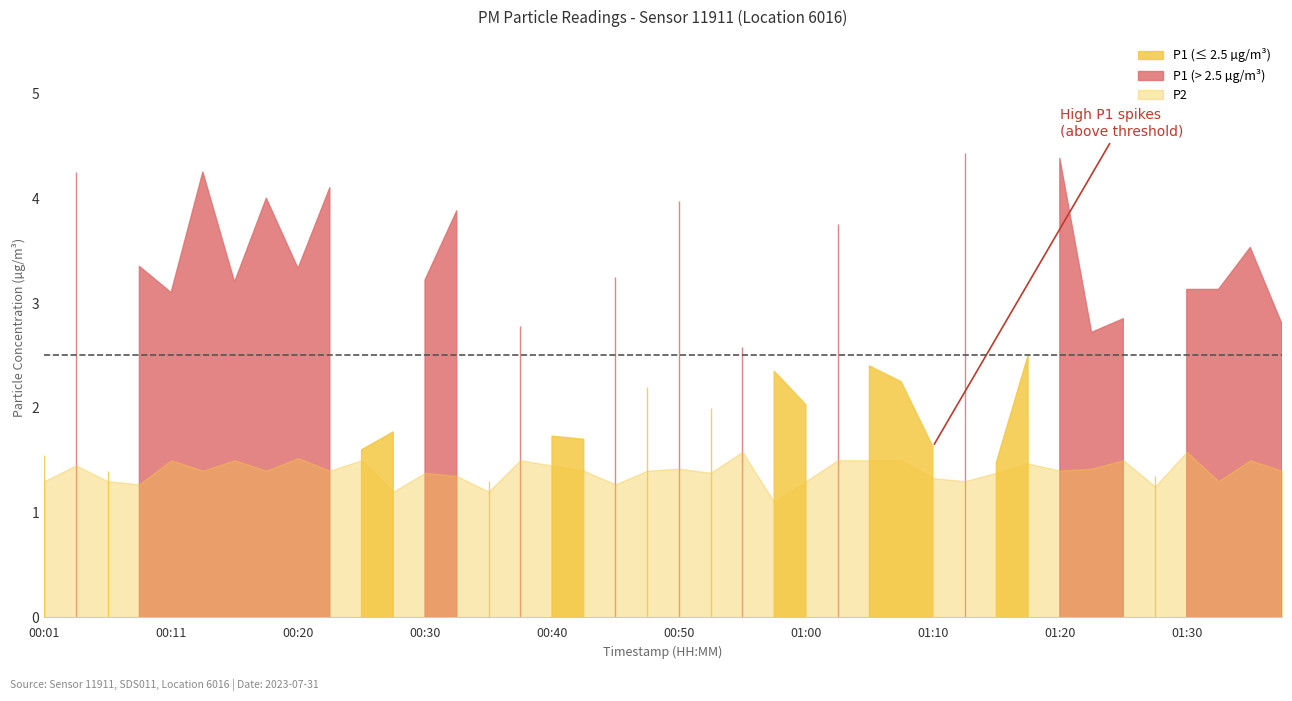

What is the spread (max minus min) of values at 01:20?

3.0